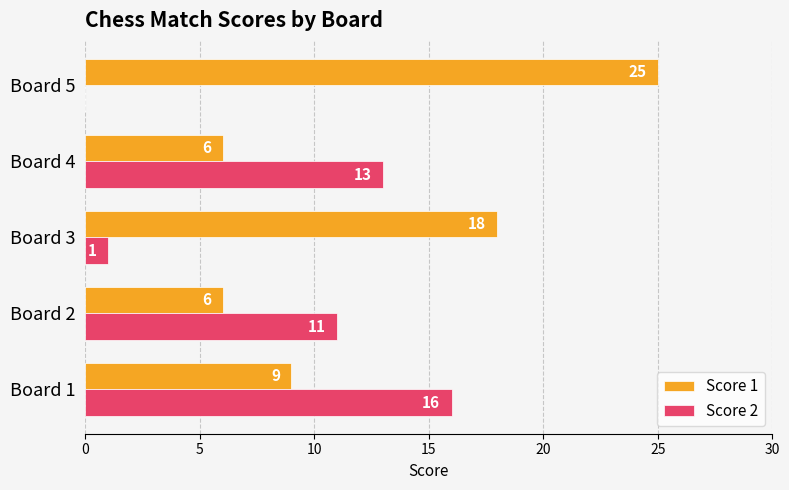

What is the maximum value for Score 2?

16